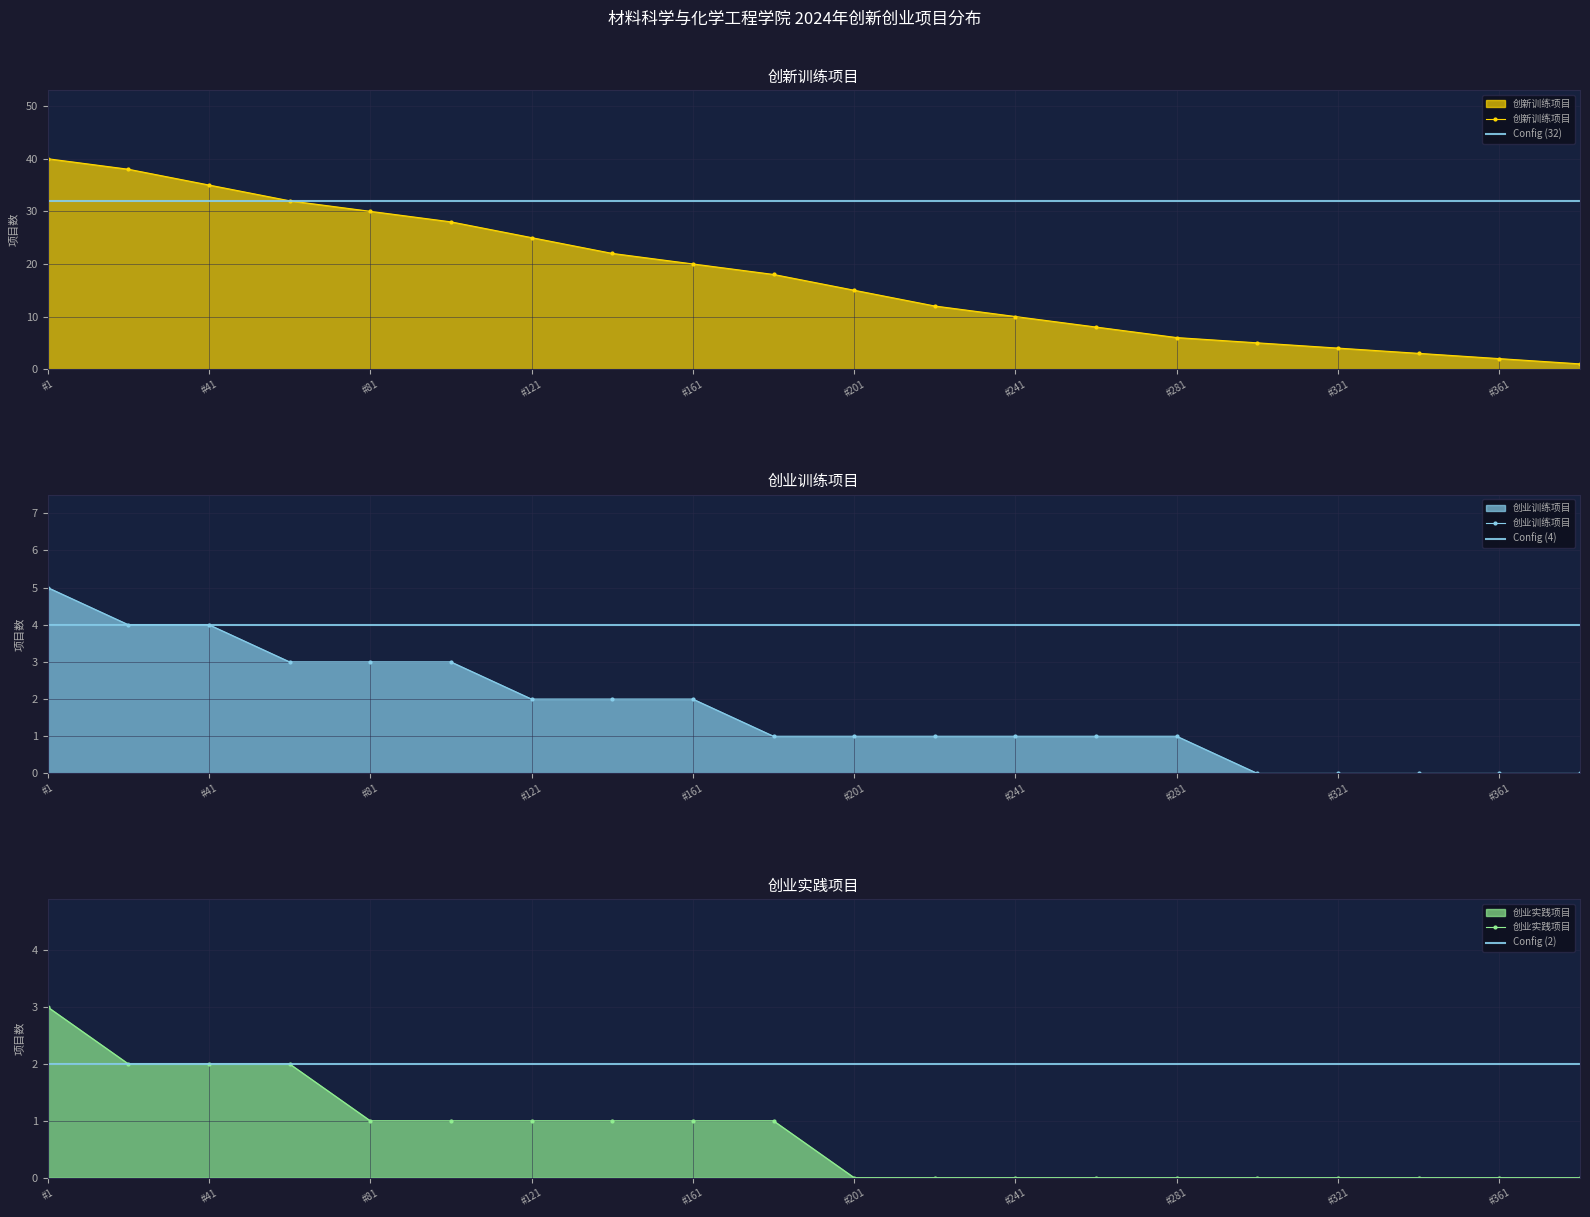

True or false: 创业实践项目 has a value of -2 at #321.

False